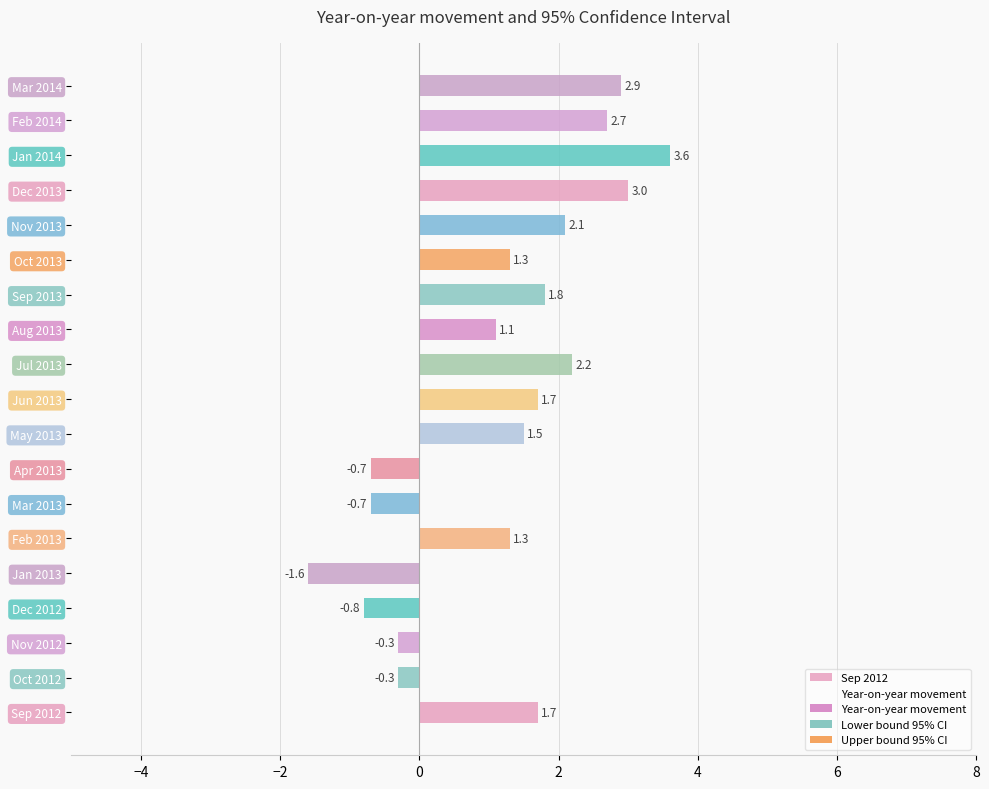

At which category does the chart reach its peak across all series?

Jan 2014